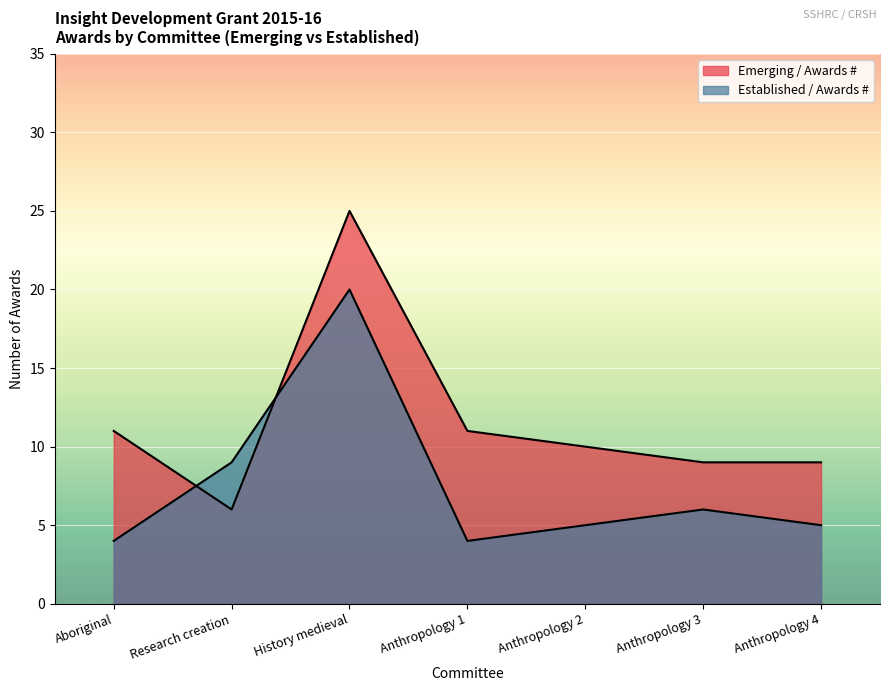

In Emerging / Awards #, how many points are lower than both neighbors (excluding endpoints)?

1